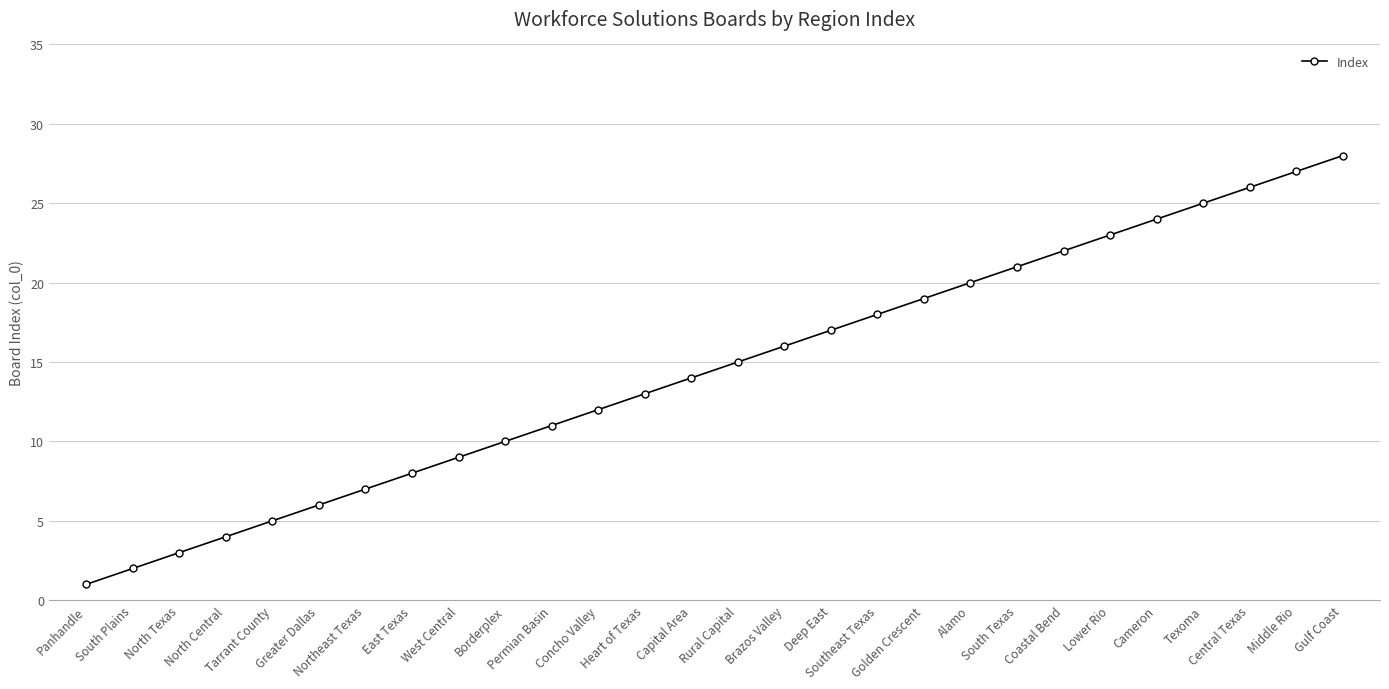

Count the number of data series in this chart.

1